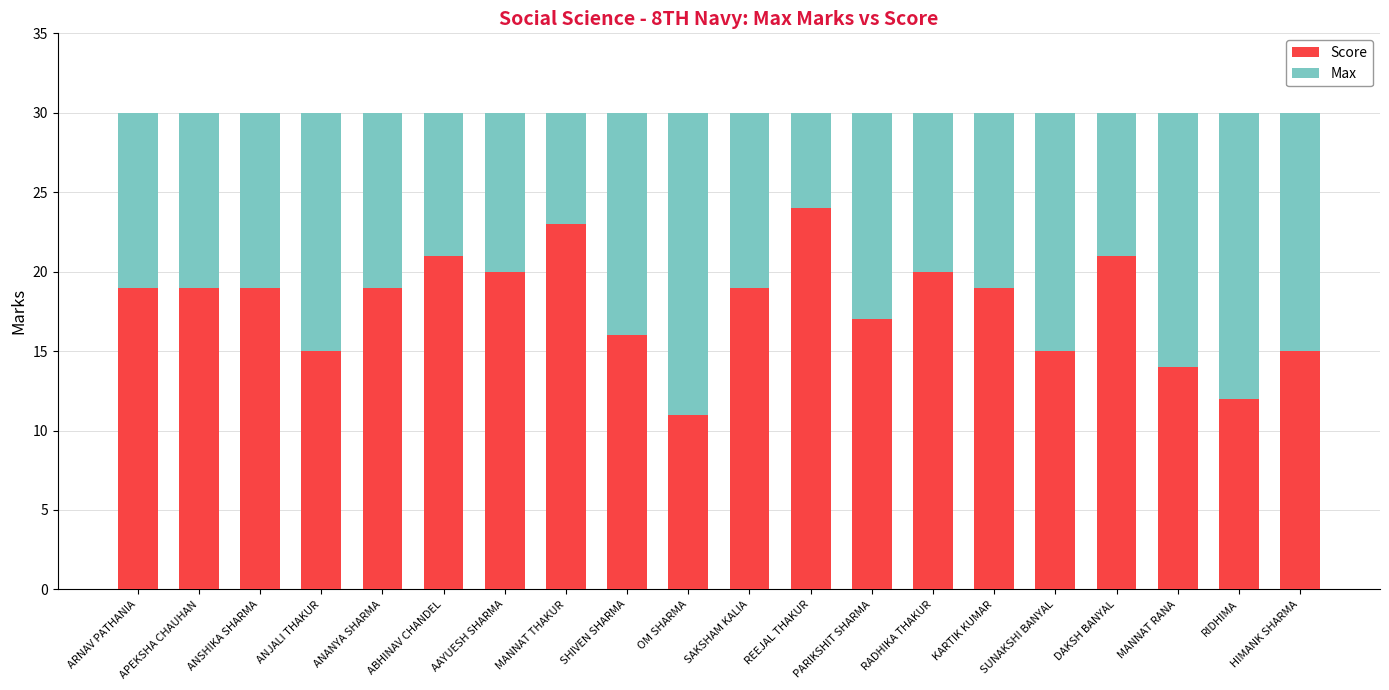

Which category has the highest value in the Score series?

REEJAL THAKUR